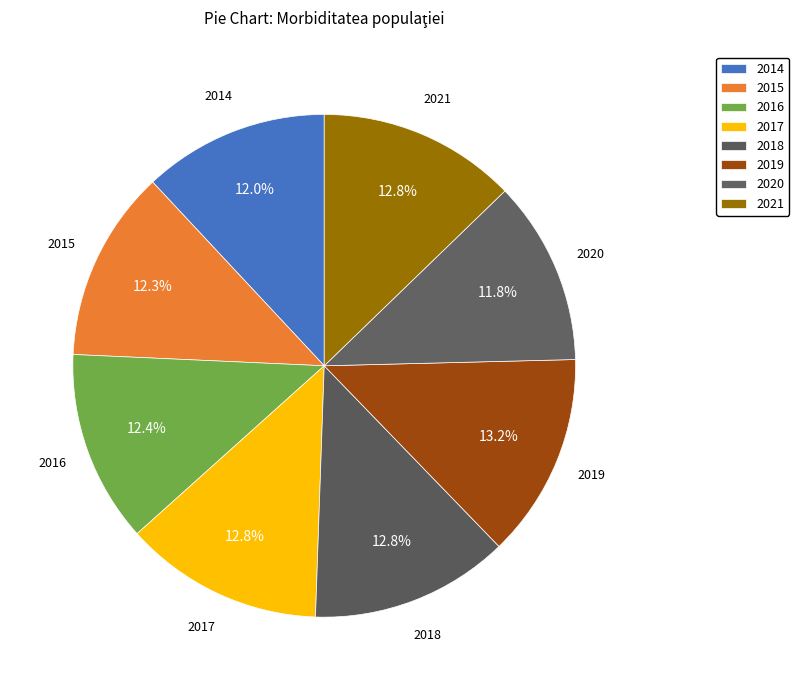

What percentage do 2021 and 2017 together represent?

25.6%